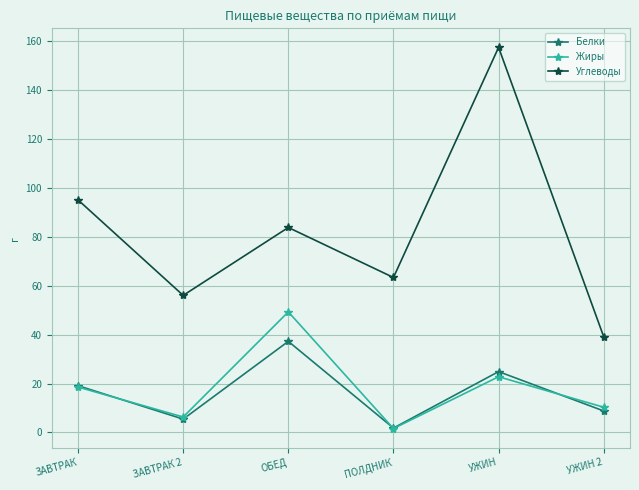

Does the chart display data point markers on the line(s)?

Yes